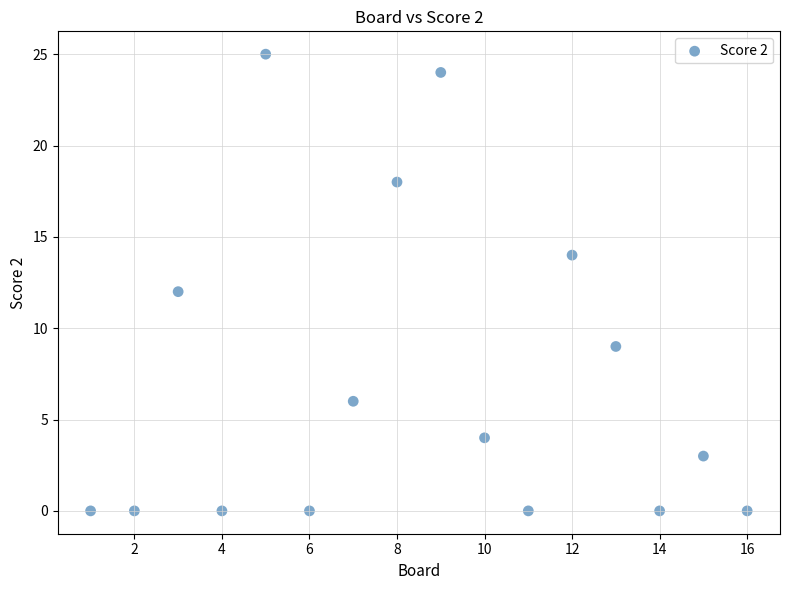

What is the range of Y values (max minus min)?

25